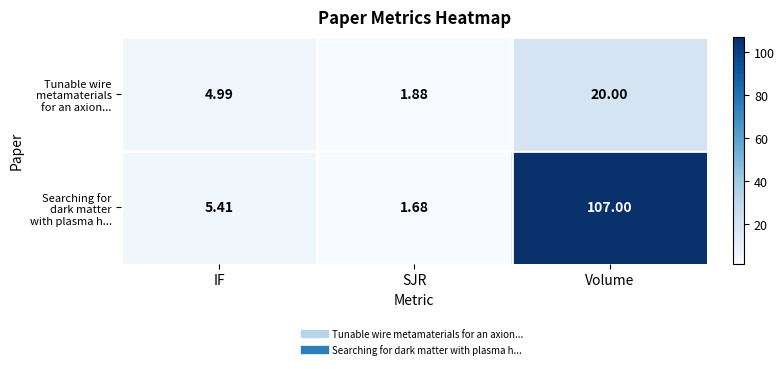

What is the maximum value shown in the chart?

107.0